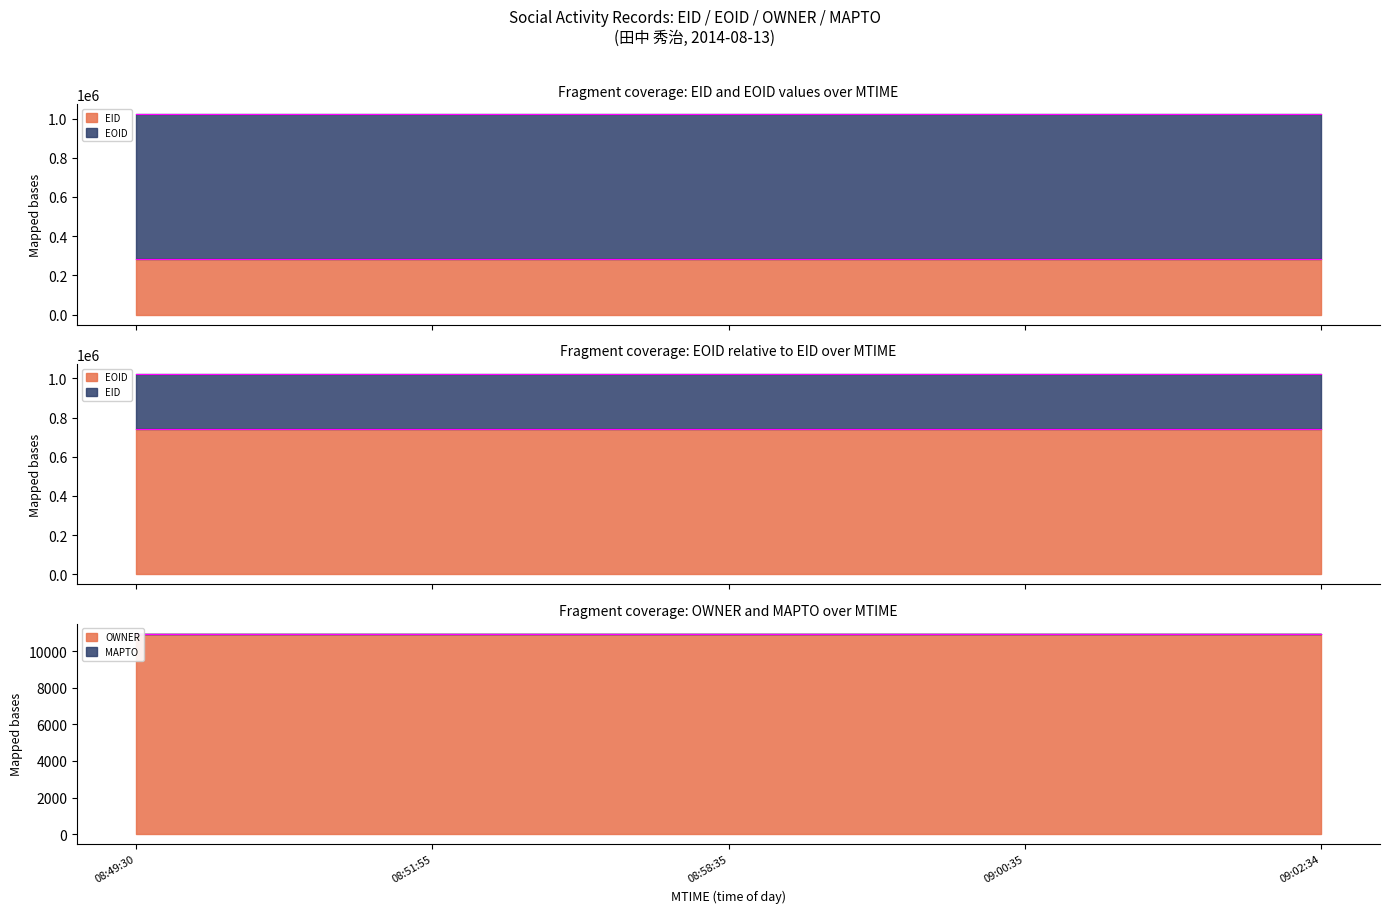

The value of EID at 08:51:55 is 282285. True or false?

True